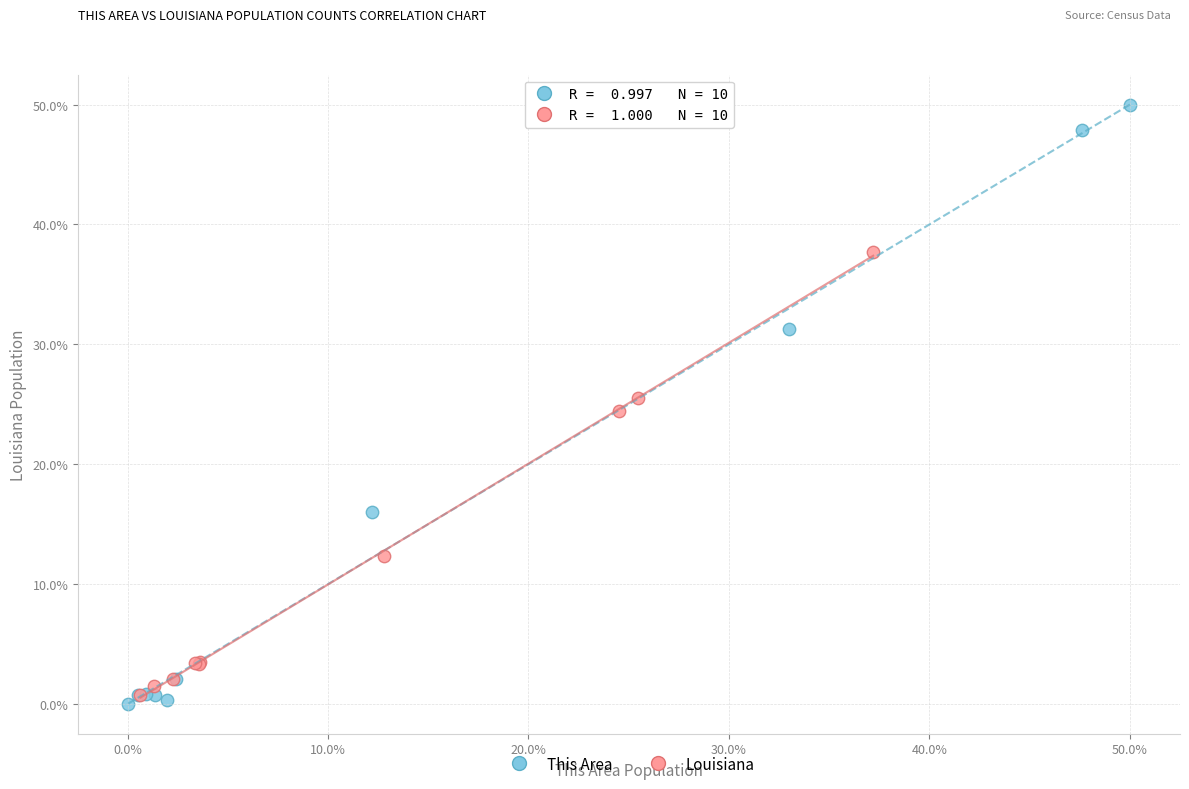

Which series has the widest spread of Y values?

This Area